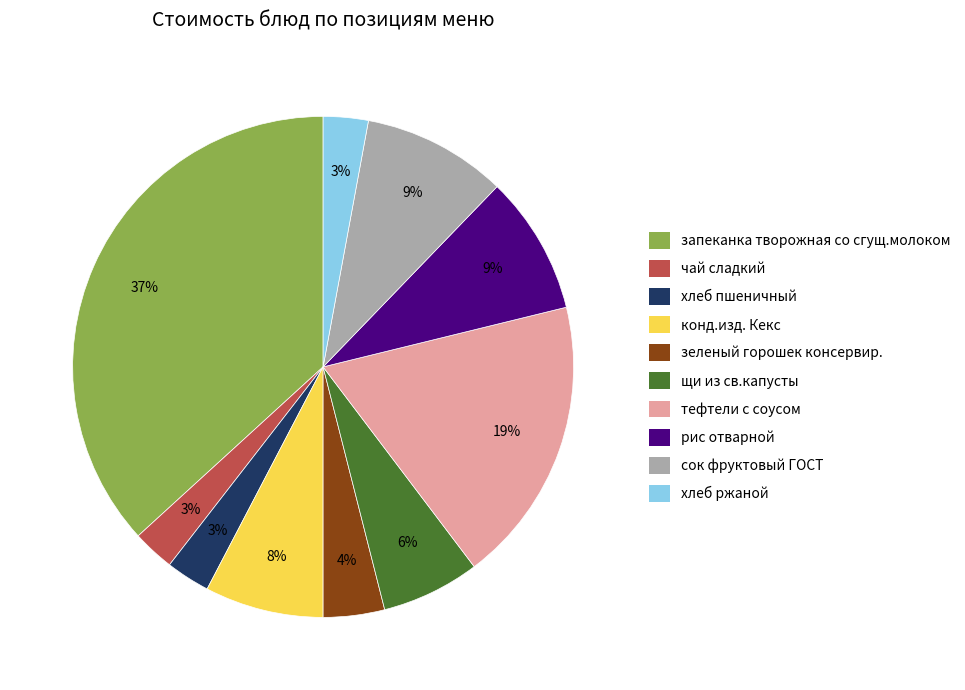

The конд.изд. Кекс slice represents 8% of the pie. True or false?

True